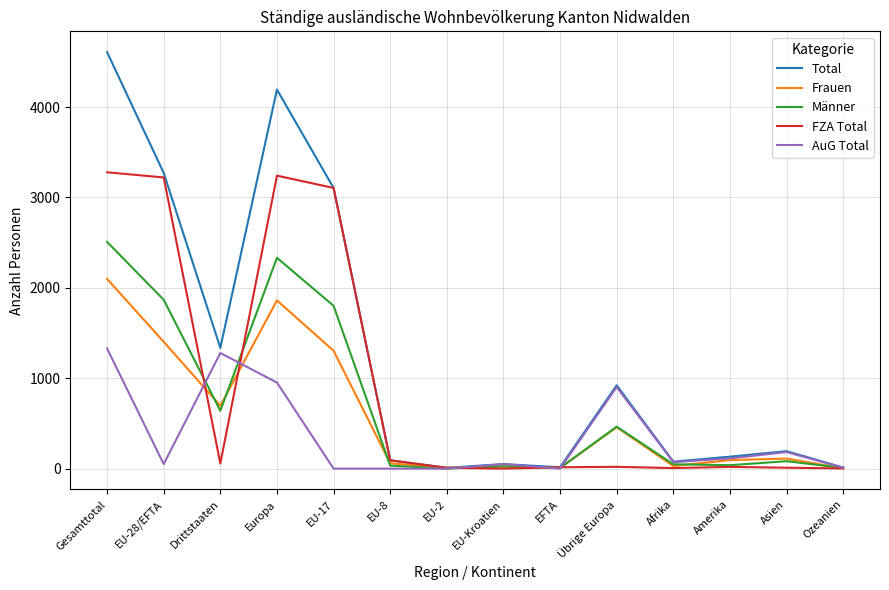

What is the total value across all series at Gesamttotal?

13821